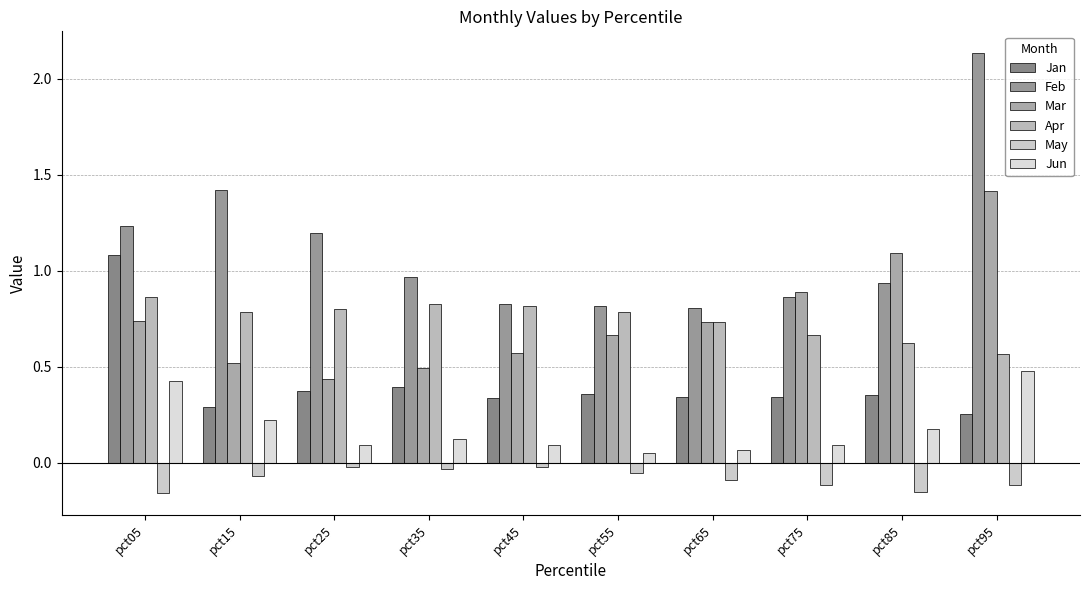

At which category is the sum across all series the highest?

pct95